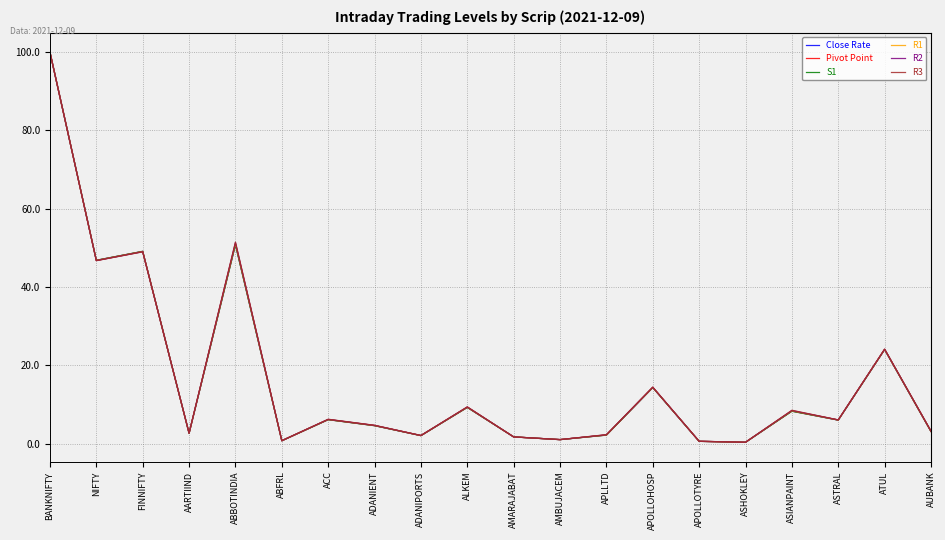

True or false: S1 has a value of 2.2 at APLLTD.

True